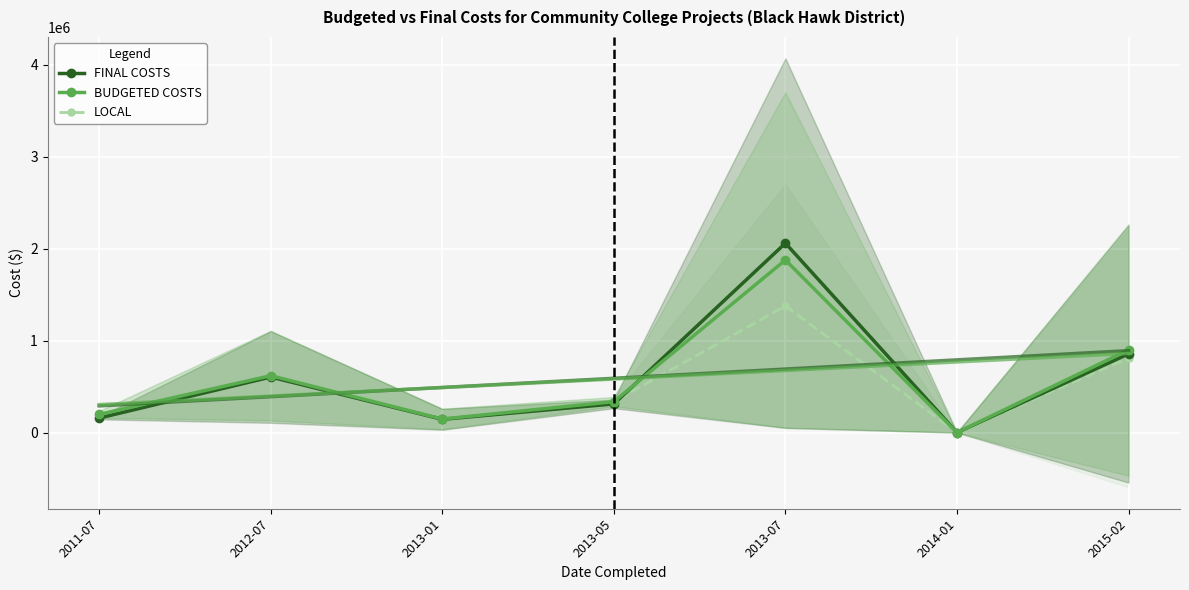

Which series has the widest spread of values?

FINAL COSTS